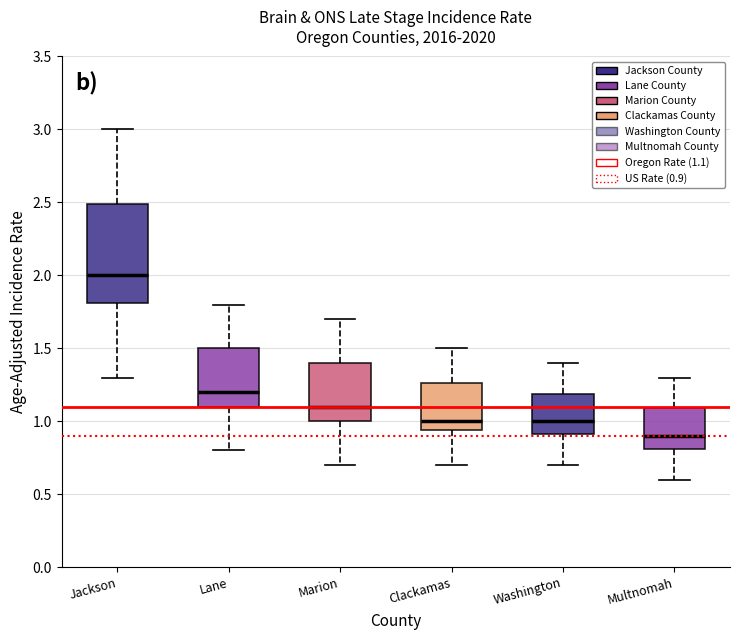

Reading left to right, read every box against the y-axis: the position of its median line, the range the box covers, and the ends of its whiskers. The values are not printed on the chart, so give them approximately, as read against the axis.

Jackson: median 2.00, box 1.80 to 2.50, whiskers 1.30 to 3.00
Lane: median 1.20, box 1.10 to 1.50, whiskers 0.80 to 1.80
Marion: median 1.10, box 1.00 to 1.40, whiskers 0.70 to 1.70
Clackamas: median 1.00, box 0.95 to 1.25, whiskers 0.70 to 1.50
Washington: median 1.00, box 0.90 to 1.20, whiskers 0.70 to 1.40
Multnomah: median 0.90, box 0.80 to 1.10, whiskers 0.60 to 1.30